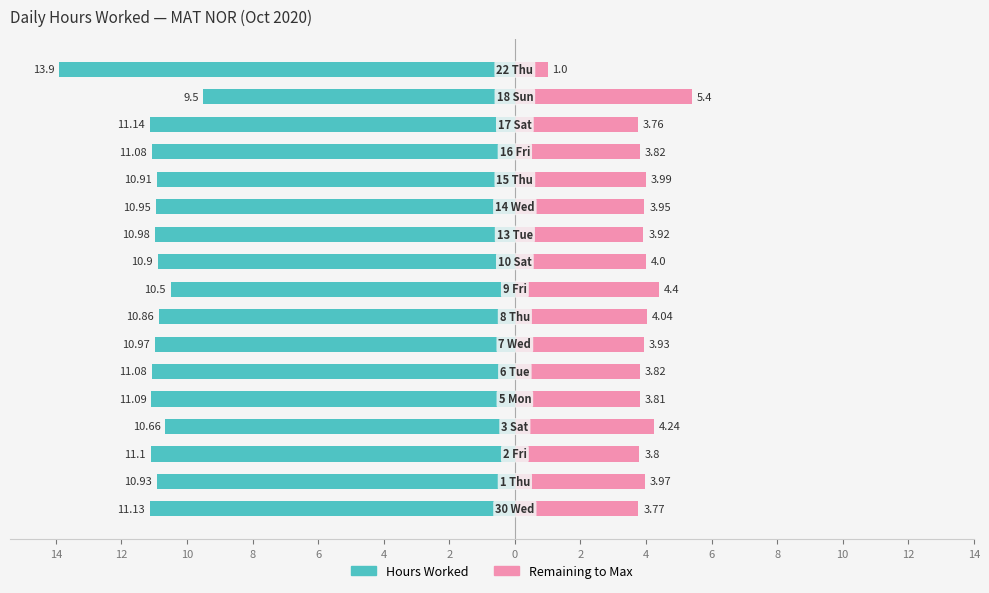

How many bars are there in total?

34